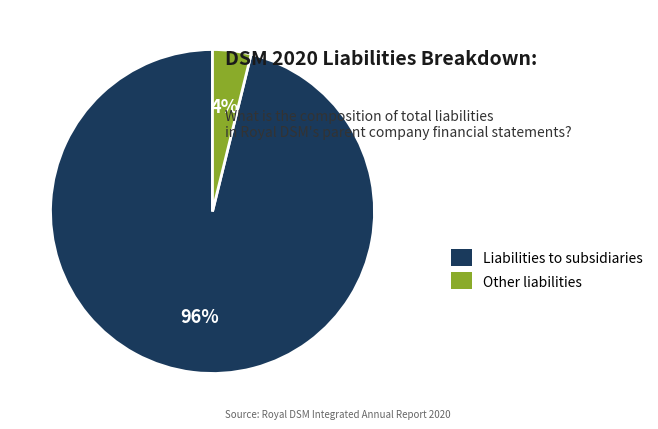

Do Other liabilities and Liabilities to subsidiaries together represent more than half of the pie?

Yes